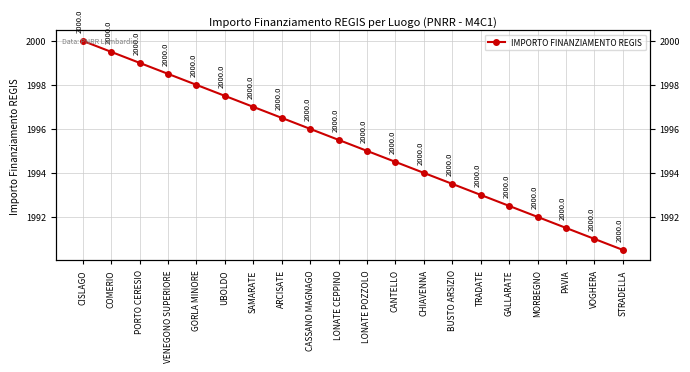

Rank the categories by value from lowest to highest.

STRADELLA, VOGHERA, PAVIA, MORBEGNO, GALLARATE, TRADATE, BUSTO ARSIZIO, CHIAVENNA, CANTELLO, LONATE POZZOLO, LONATE CEPPINO, CASSANO MAGNAGO, ARCISATE, SAMARATE, UBOLDO, GORLA MINORE, VENEGONO SUPERIORE, PORTO CERESIO, COMERIO, CISLAGO